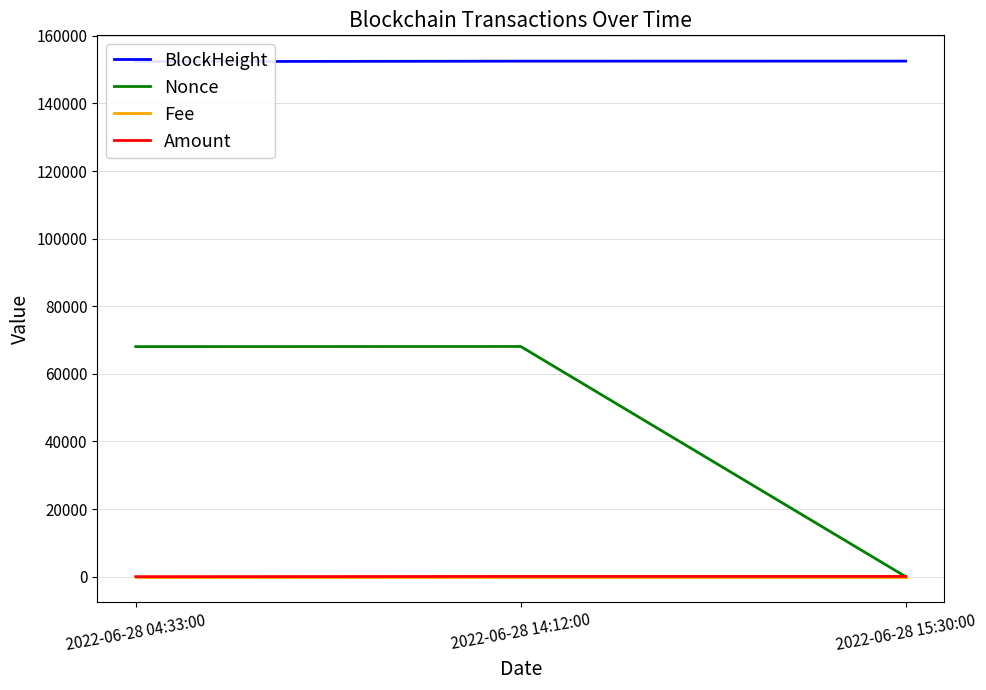

What is the maximum value shown in the chart?

152537.0